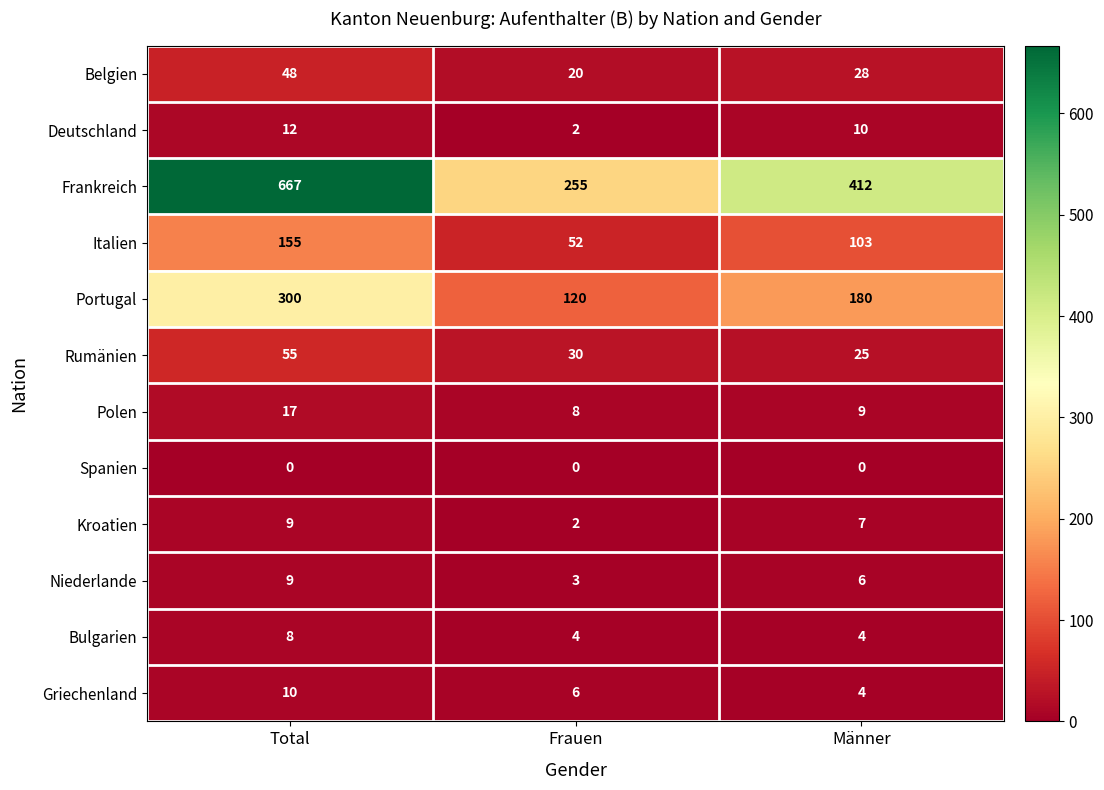

At which label does Griechenland first exceed 6?

Total